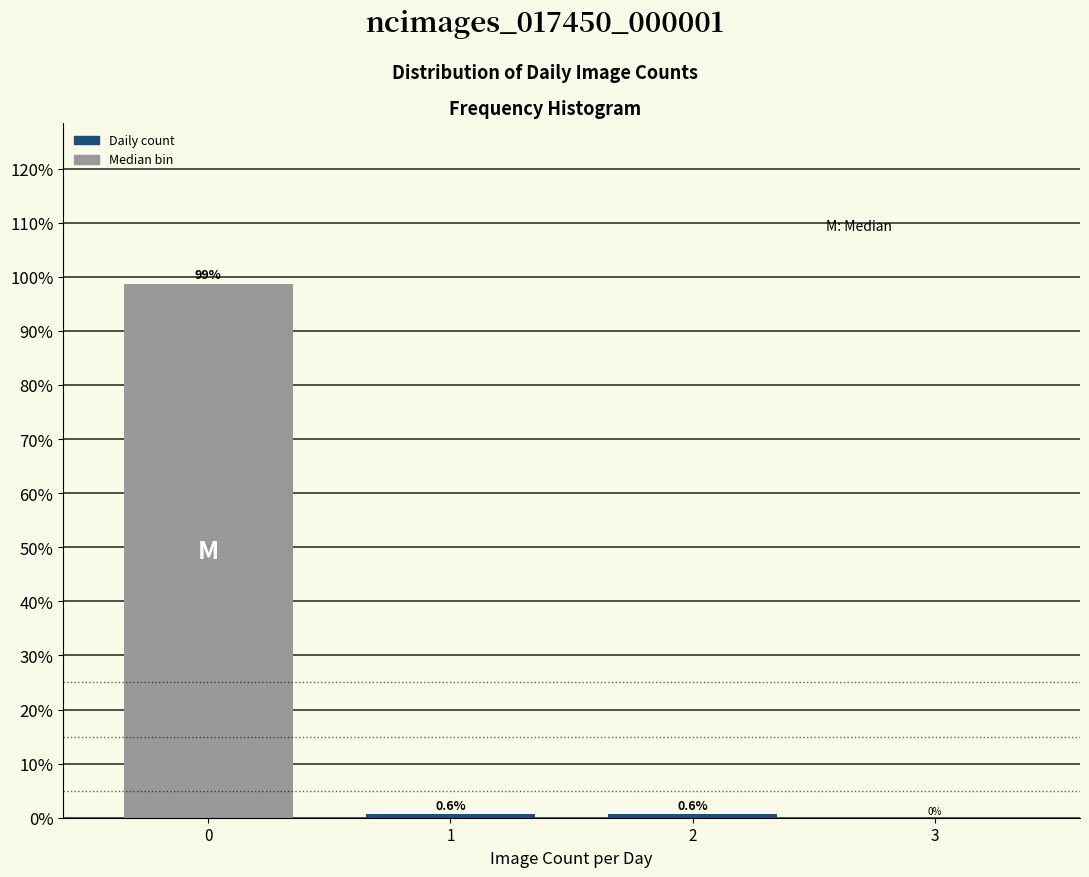

Reading right to left, what are all the values shown in this chart?

3=0.0	2=0.6	1=0.6	0=98.7